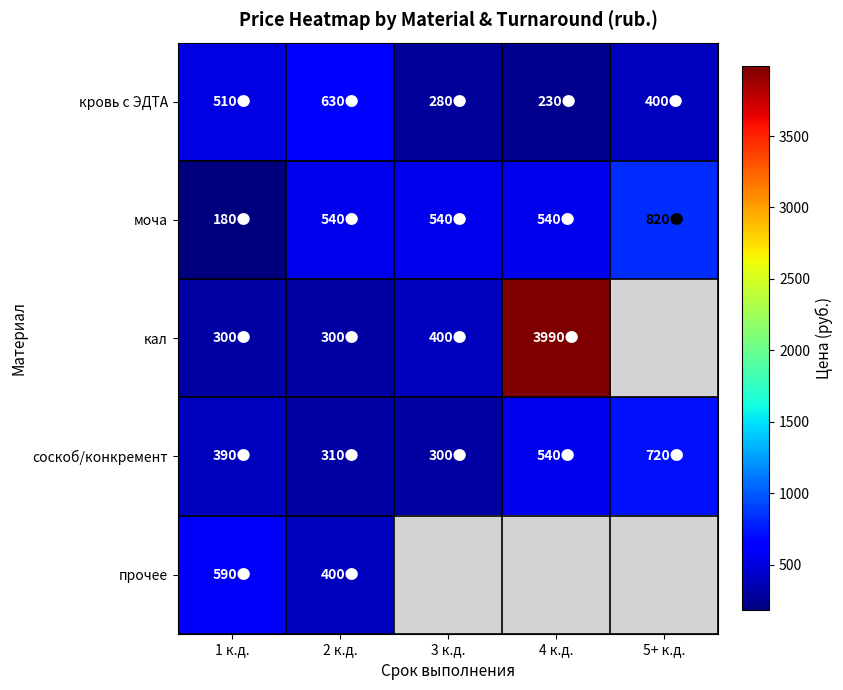

Count the number of categories in the chart.

5